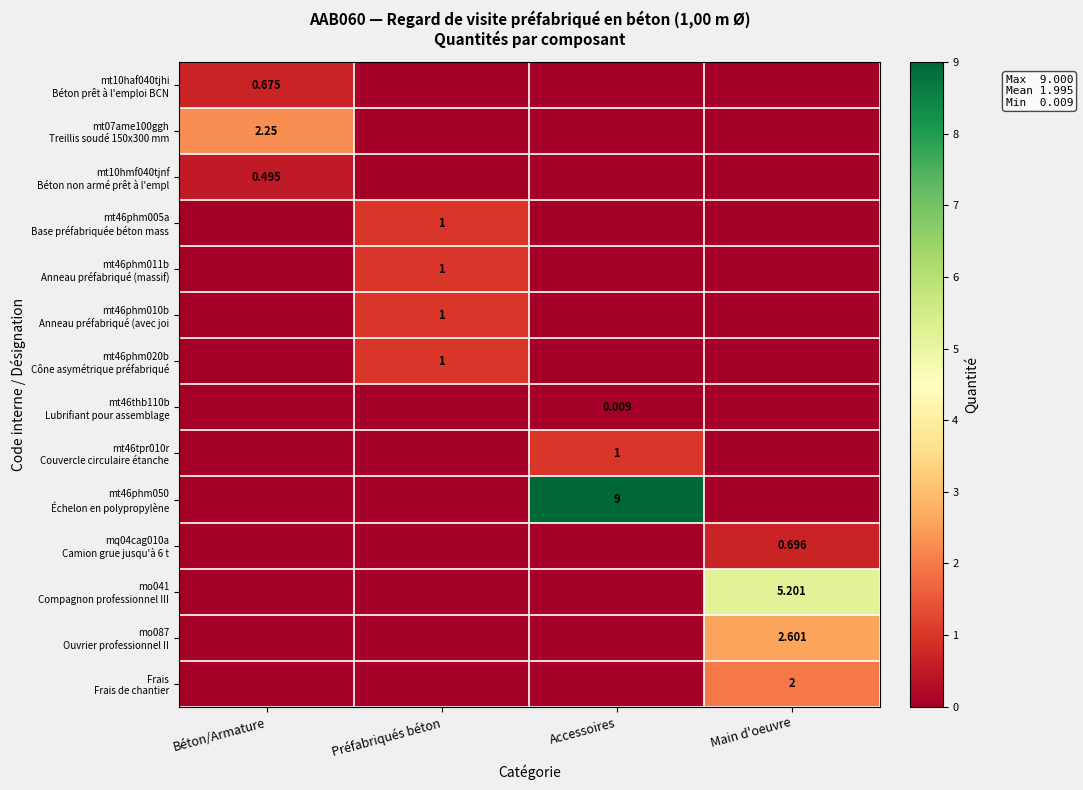

Which label corresponds to the largest value in the chart?

Accessoires